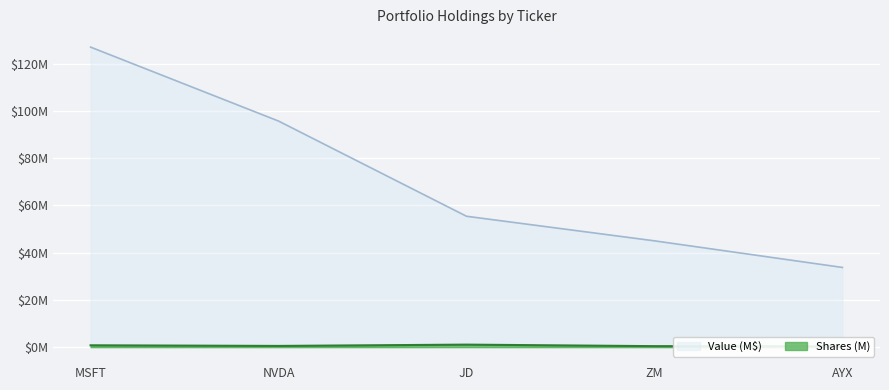

Reading right to left, list all the values displayed in this chart.

Value: AYX=33.7	ZM=45.0	JD=55.4	NVDA=95.7	MSFT=127.0
Shares or principal amount: AYX=0.3	ZM=0.4	JD=1.1	NVDA=0.5	MSFT=0.8